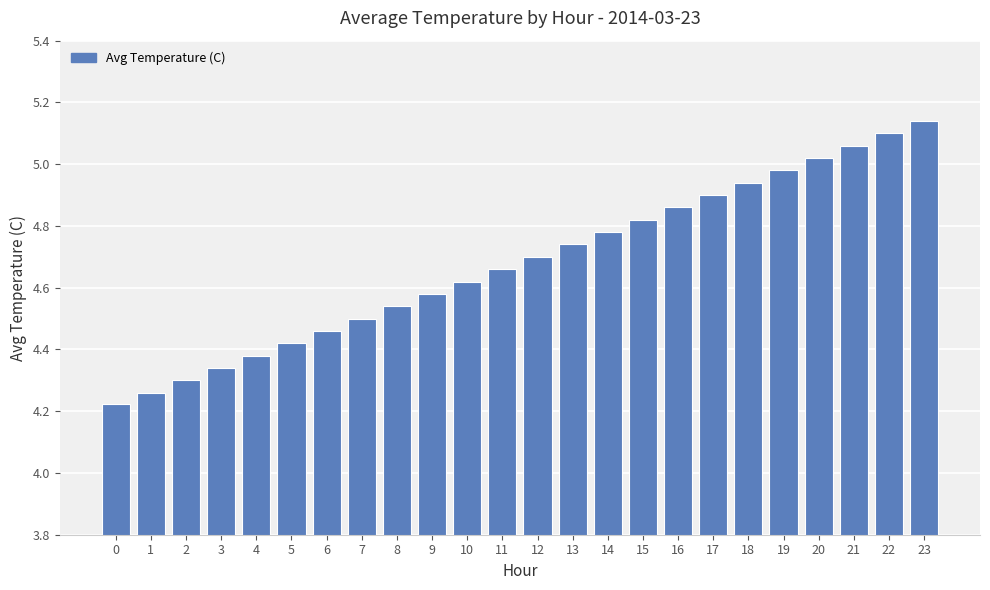

The chart shows a value of 5.1 at 22. True or false?

True